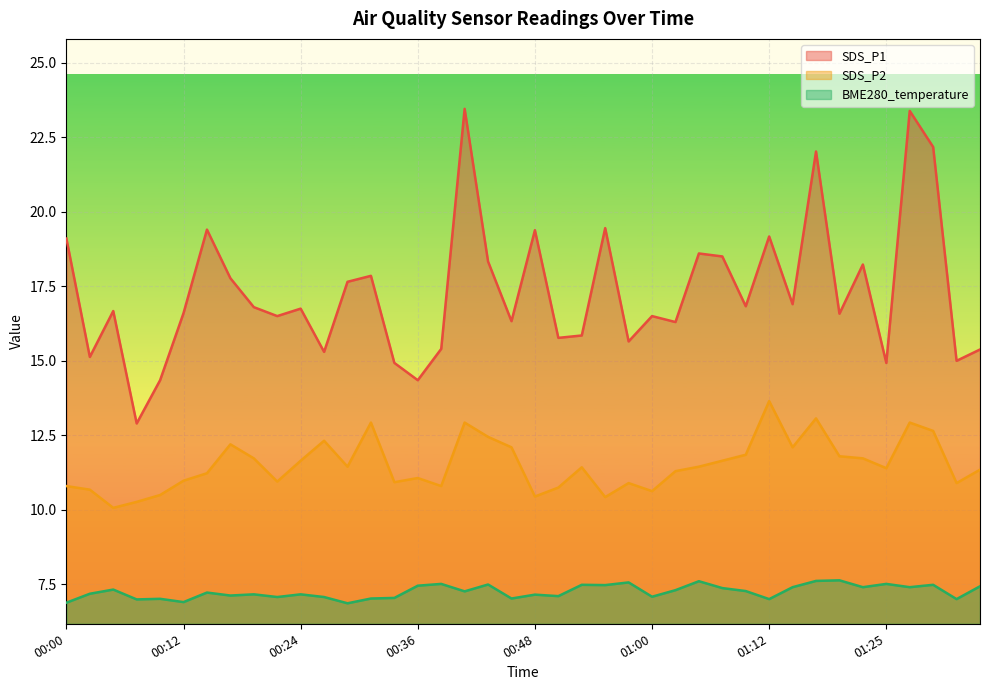

Is the value of SDS_P2 at 00:21 greater than the value of BME280_temperature at 01:03?

Yes